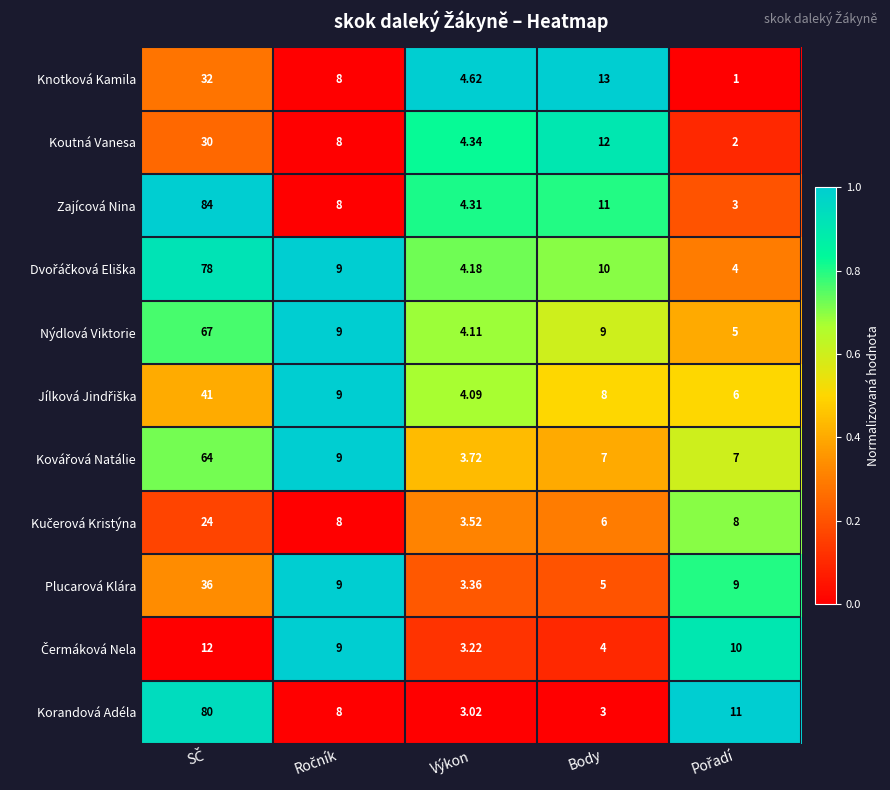

Which series has the largest range (max minus min)?

Zajícová Nina